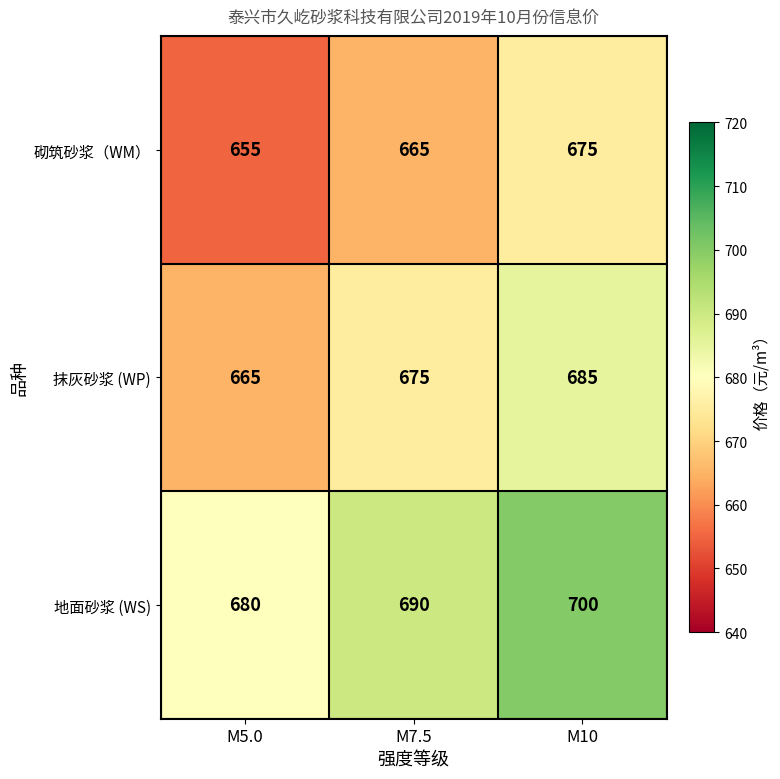

The 砌筑砂浆（WM） series shows 655 at M5.0. True or false?

True